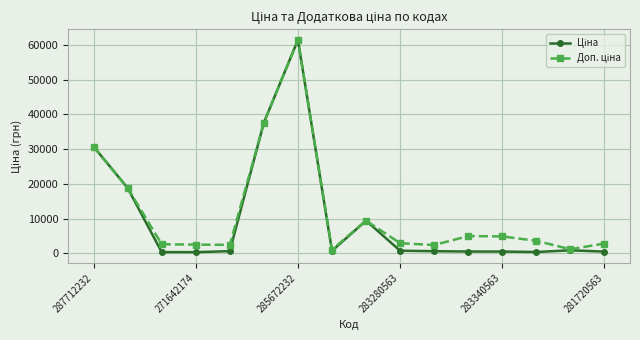

At how many categories does at least one series exceed 19943?

3